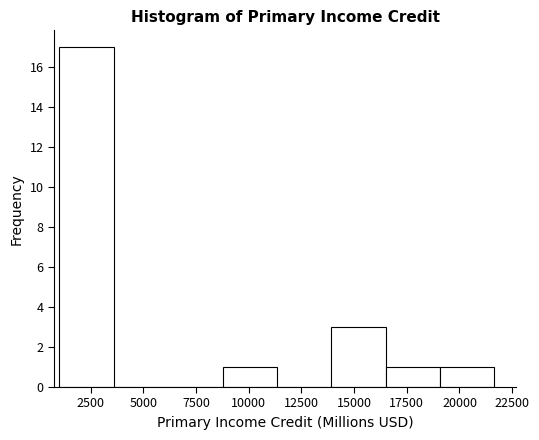

Reading left to right, list every bar in this chart as the range it spans on the x-axis followed by its height. Neither the bar edges nor the heights are printed on the chart, so give them approximately, as read against the axes.

1000 to 3500: 17
3500 to 6000: 0
6000 to 9000: 0
9000 to 11500: 1
11500 to 14000: 0
14000 to 16500: 3
16500 to 19000: 1
19000 to 21500: 1